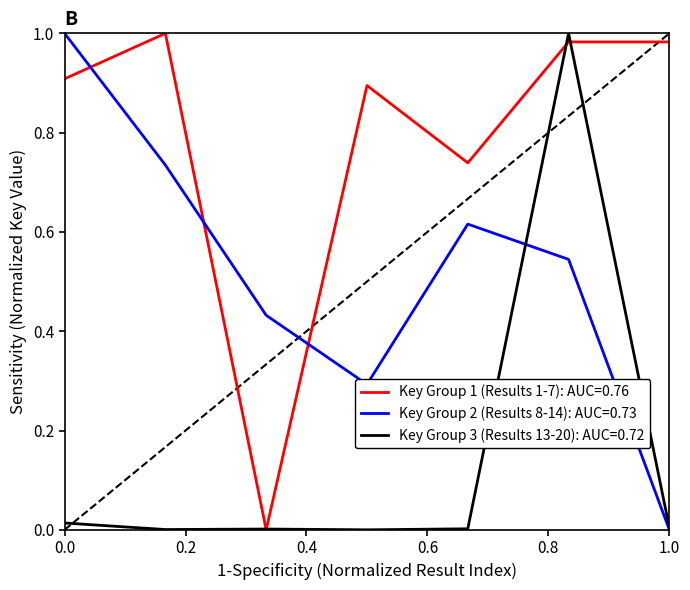

List the series in order of their overall mean, lowest first.

Key Group 3 (Results 13-20): AUC=0.72, Key Group 2 (Results 8-14): AUC=0.73, Key Group 1 (Results 1-7): AUC=0.76